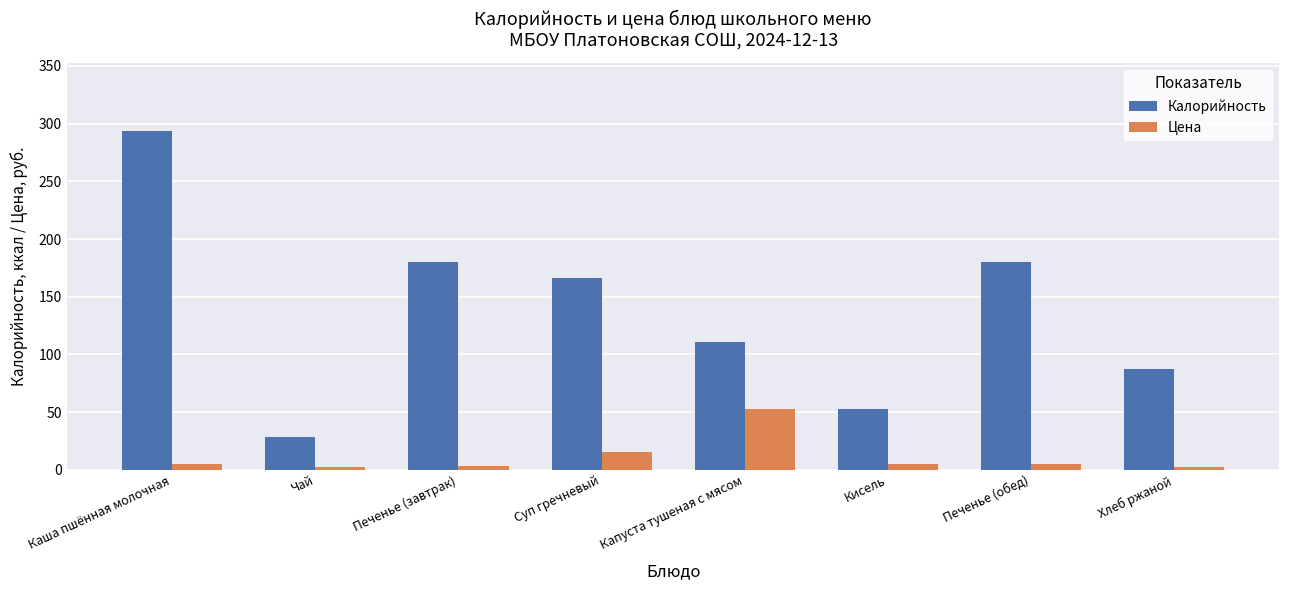

Rank the series by their maximum value, from highest to lowest.

Калорийность, Цена